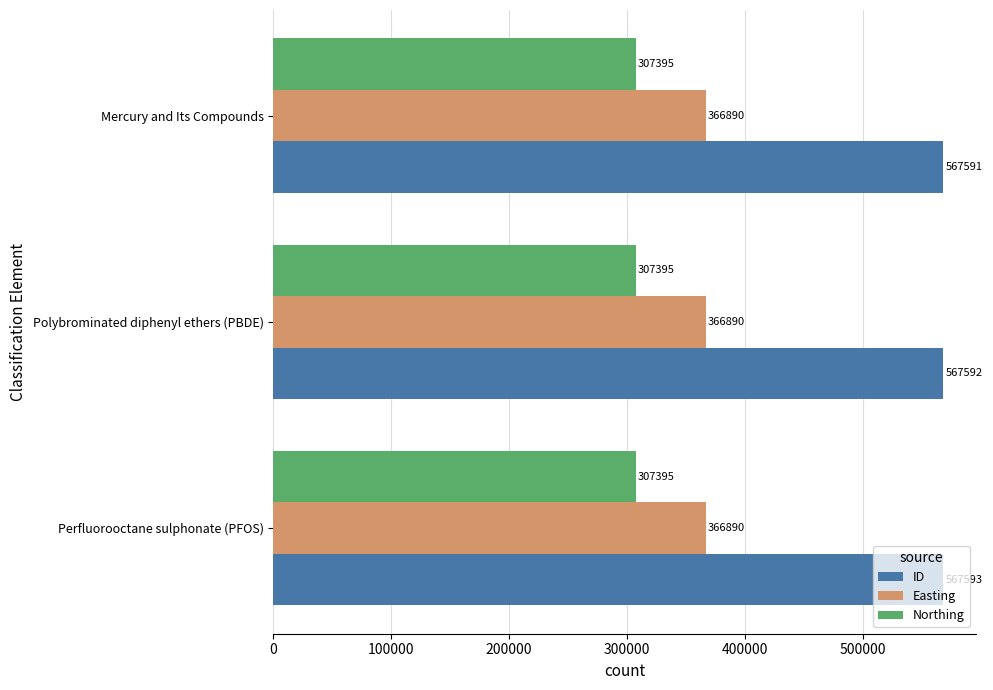

The Northing series shows 307395 at Mercury and Its Compounds. True or false?

True